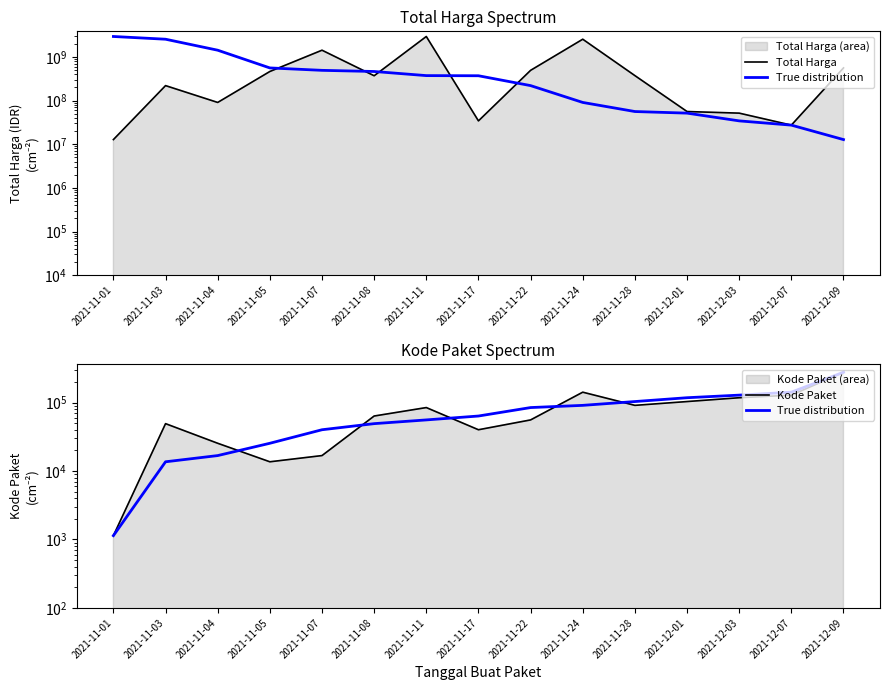

True or false: Kode Paket has a value of 1139 at 2021-11-01.

True